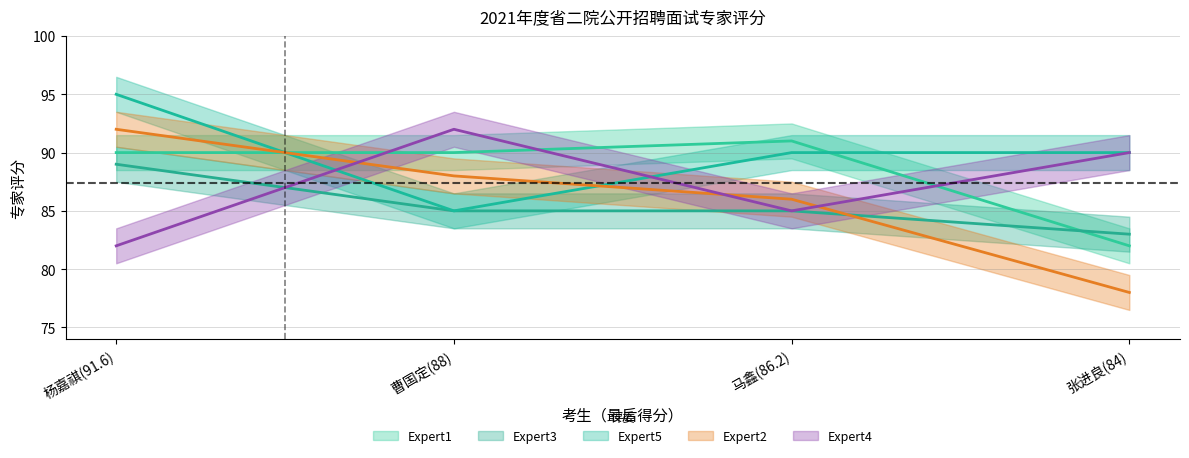

List the labels in order of Expert2 value, smallest first.

张进良(84), 马鑫(86.2), 曹国定(88), 杨嘉祺(91.6)